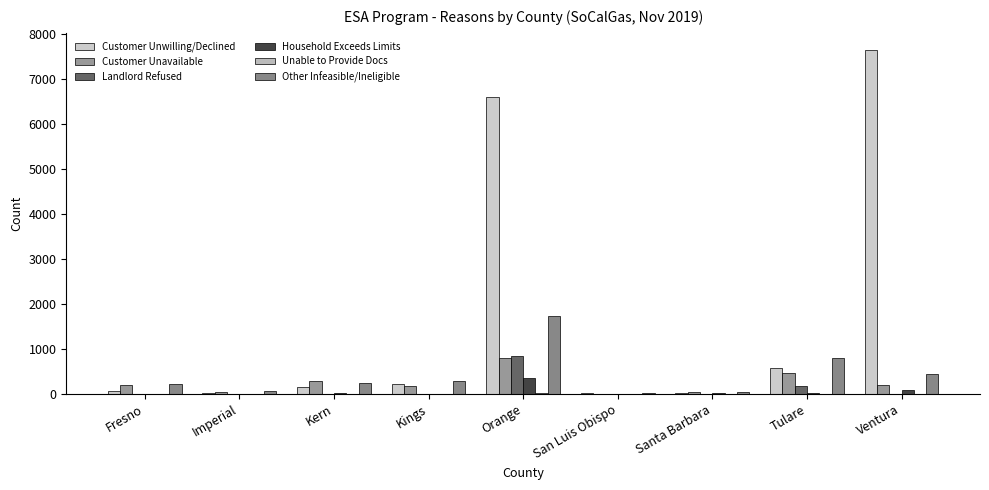

How many groups of bars are there?

9